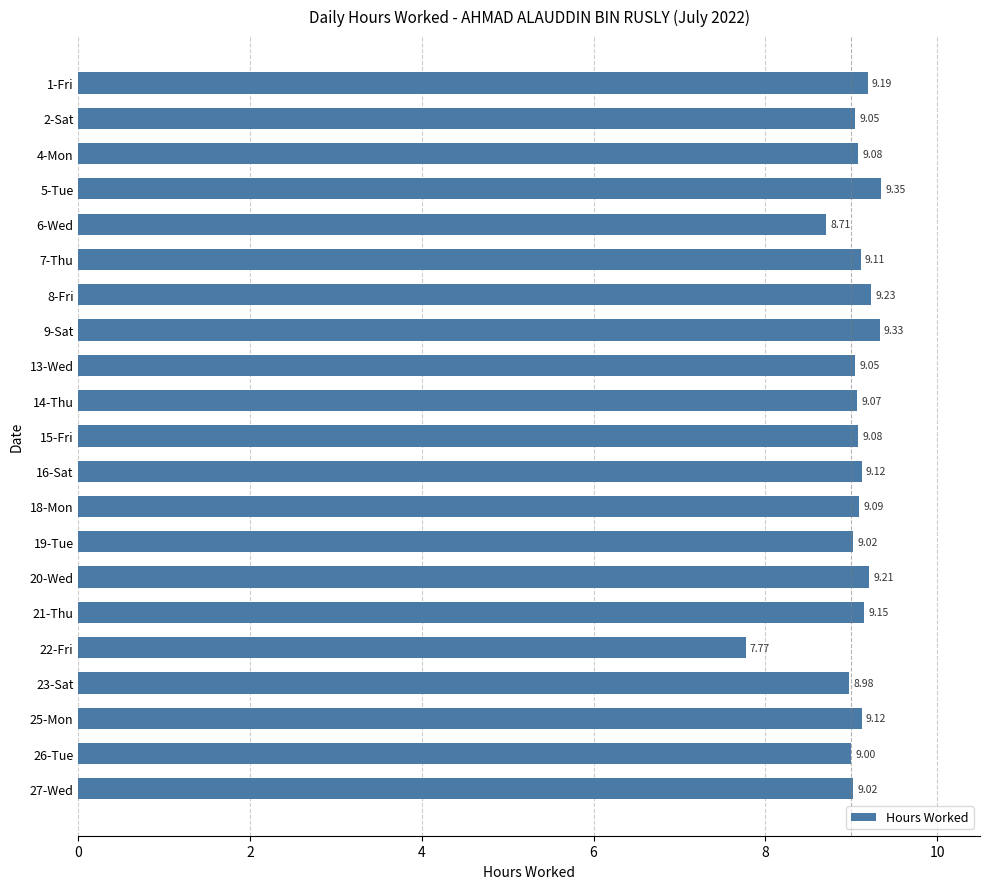

Which label corresponds to the smallest value in the chart?

22-Fri